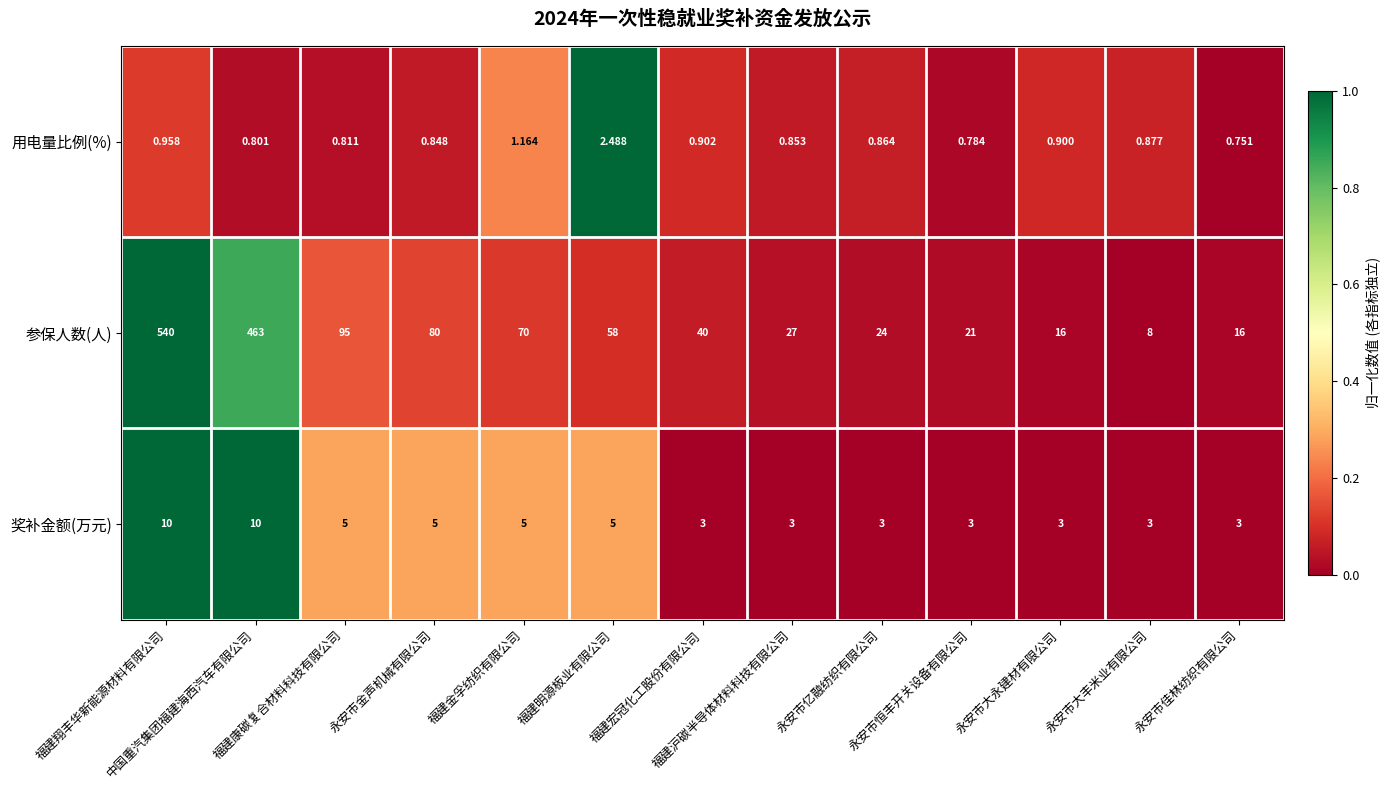

At how many categories does at least one series exceed 0?

13